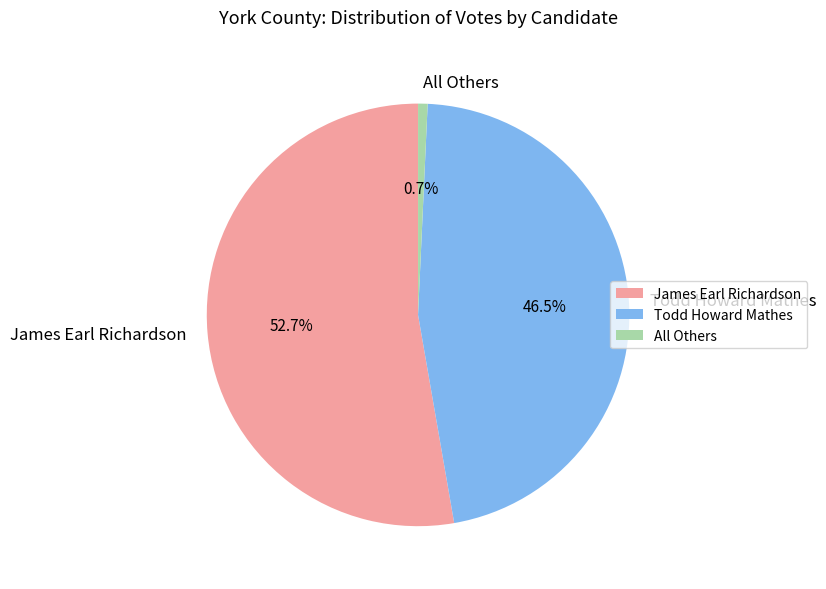

To the nearest percent, what percentage of the pie is All Others?

1%